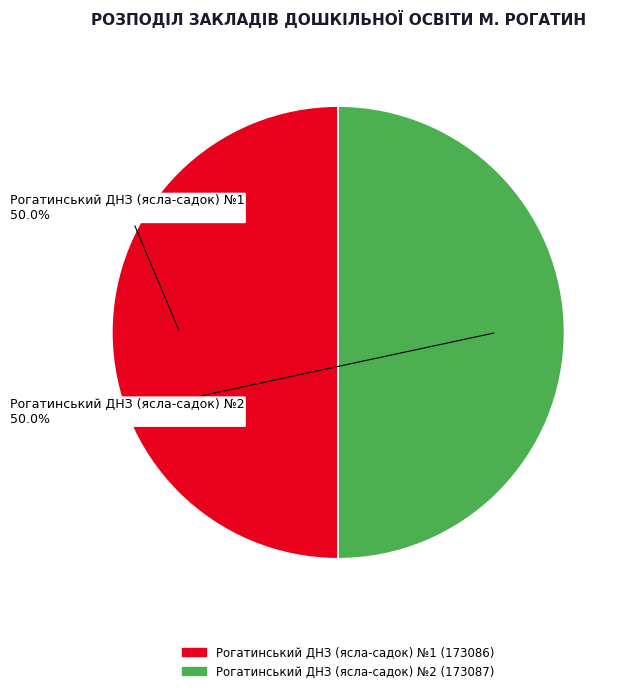

What is the total percentage of Рогатинський ДНЗ (ясла-садок) №1 and Рогатинський ДНЗ (ясла-садок) №2?

100.0%